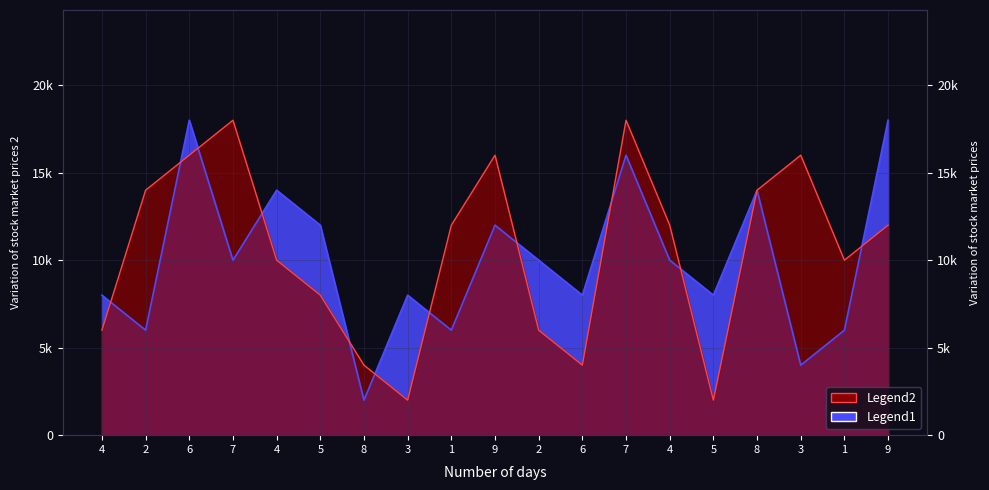

What is the approximate value of Legend1 at 9?

12000